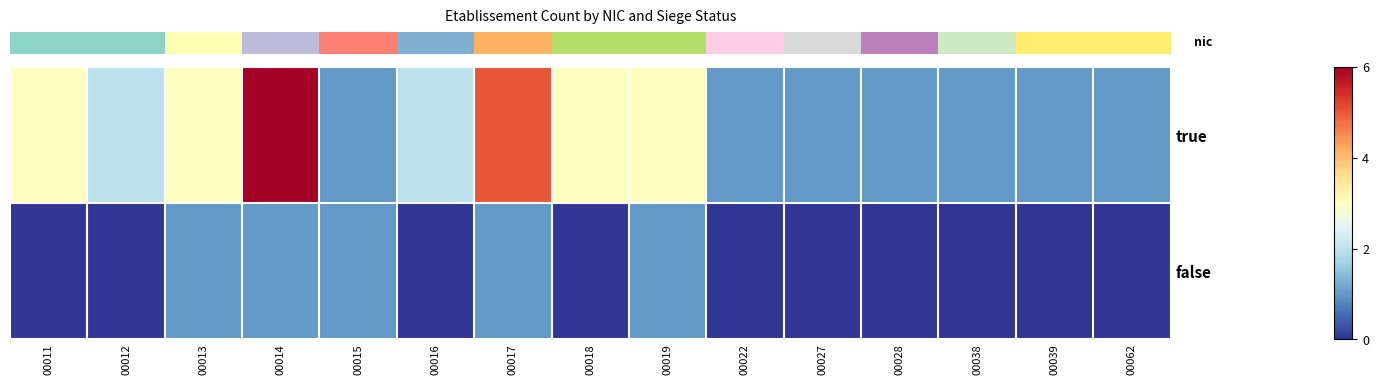

Which label corresponds to the smallest value in the chart?

00011